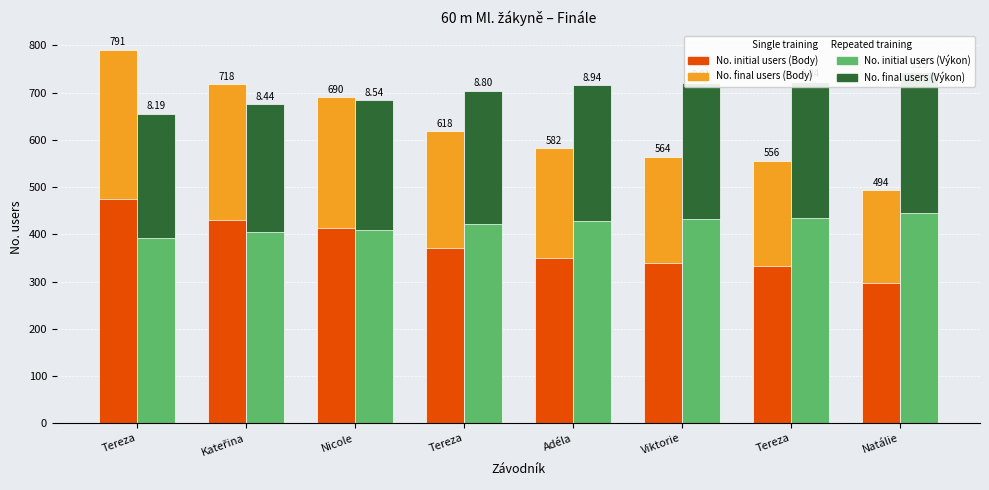

Which label corresponds to the largest value in the chart?

Tereza